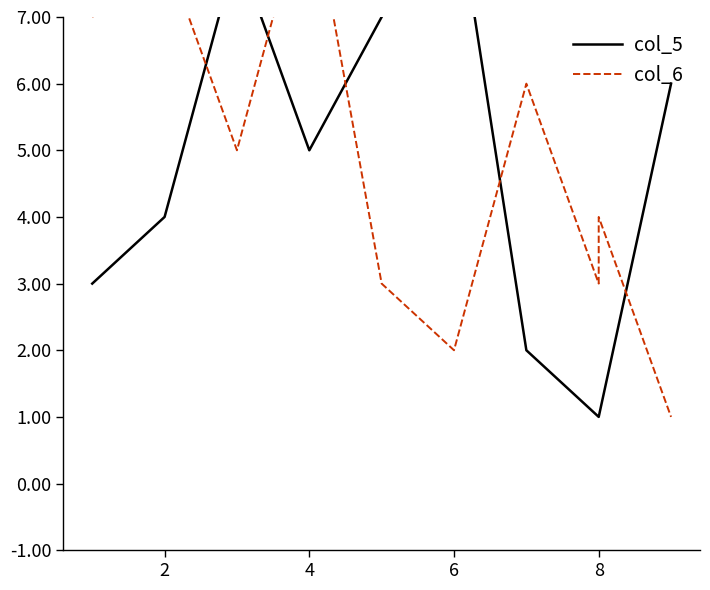

What are all the series names shown in the legend?

col_5, col_6